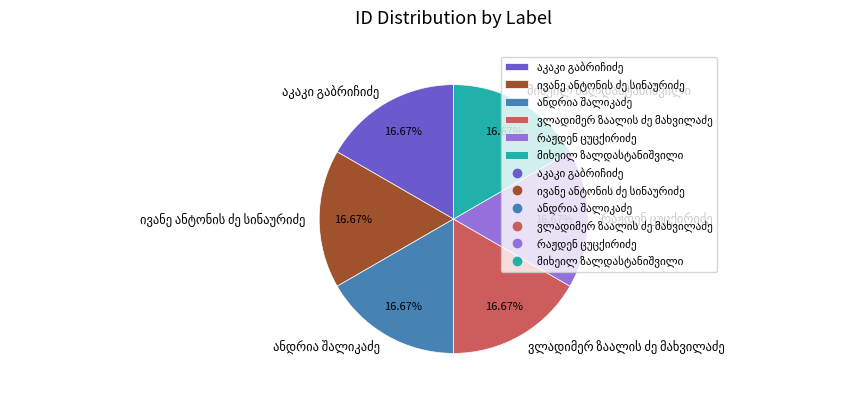

To the nearest percent, what is the average slice percentage?

17%